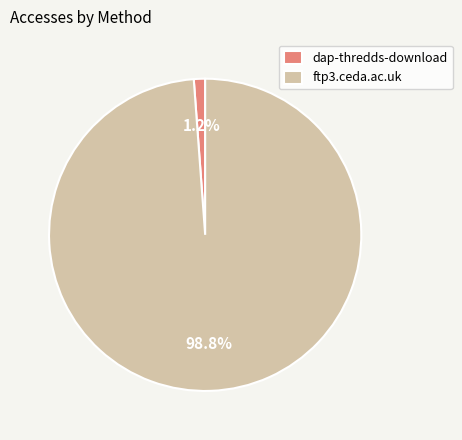

What is the majority slice?

ftp3.ceda.ac.uk